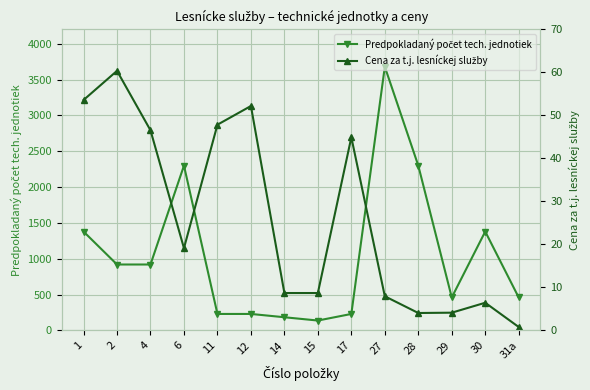

True or false: Cena za t.j. lesníckej služby has more than 2 points higher than both neighbors.

True